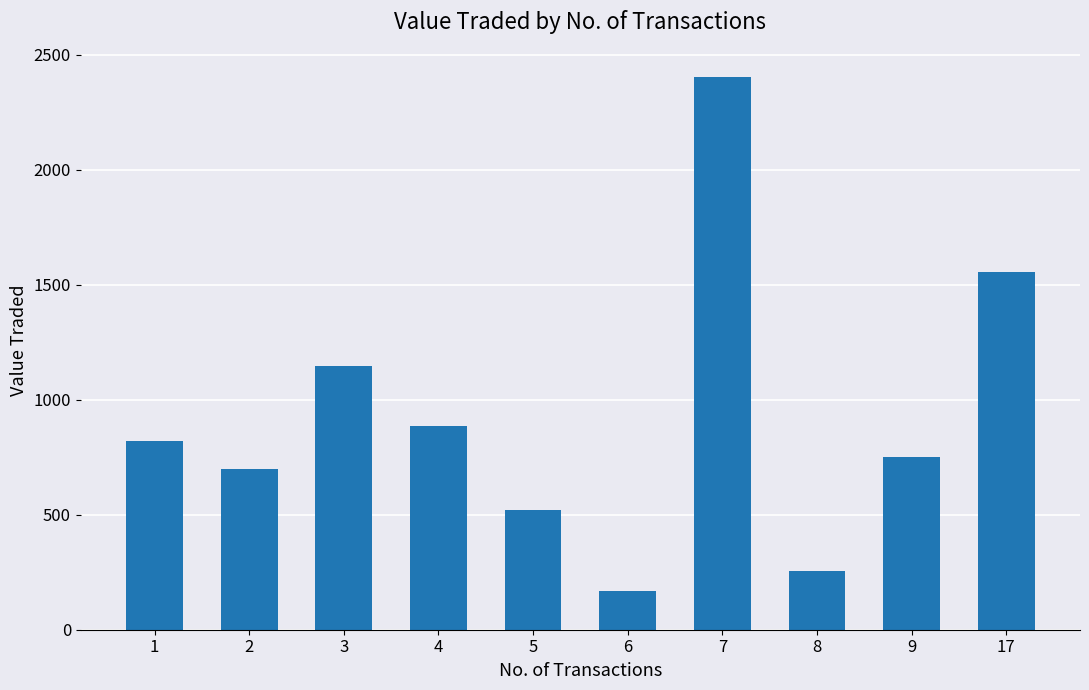

True or false: the data shows 750 at 9.

True